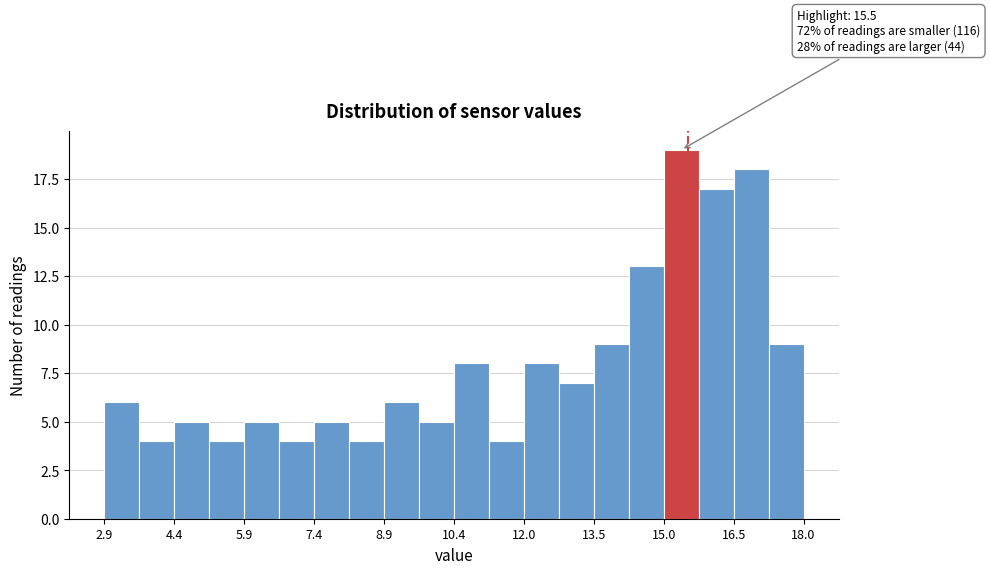

Around what value on the x-axis is the tallest bar? Give the approximate position of its centre, as read against the axis.

15.4